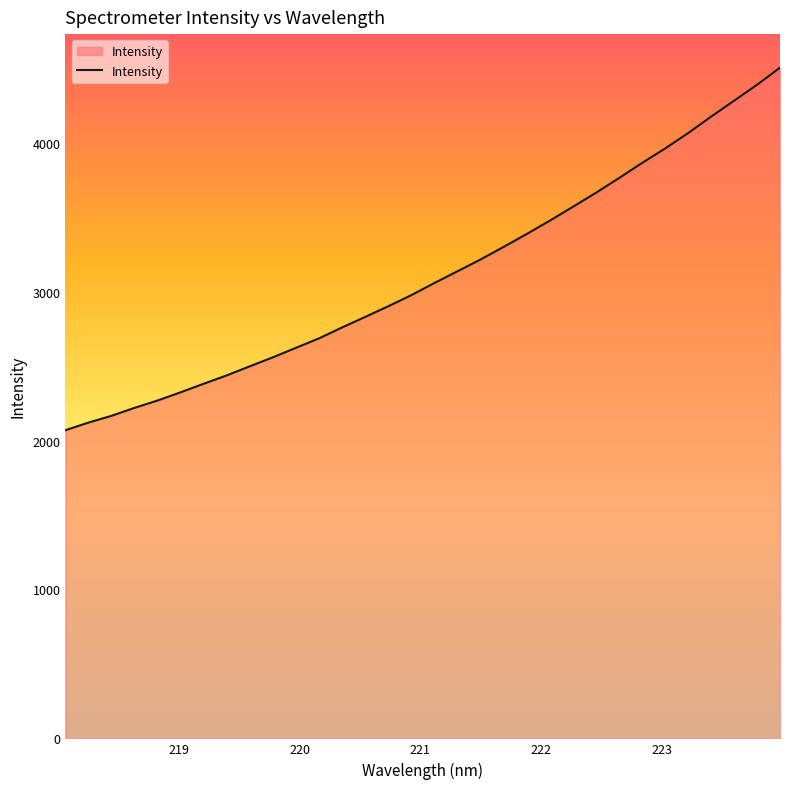

What is the greatest value displayed?

4505.5